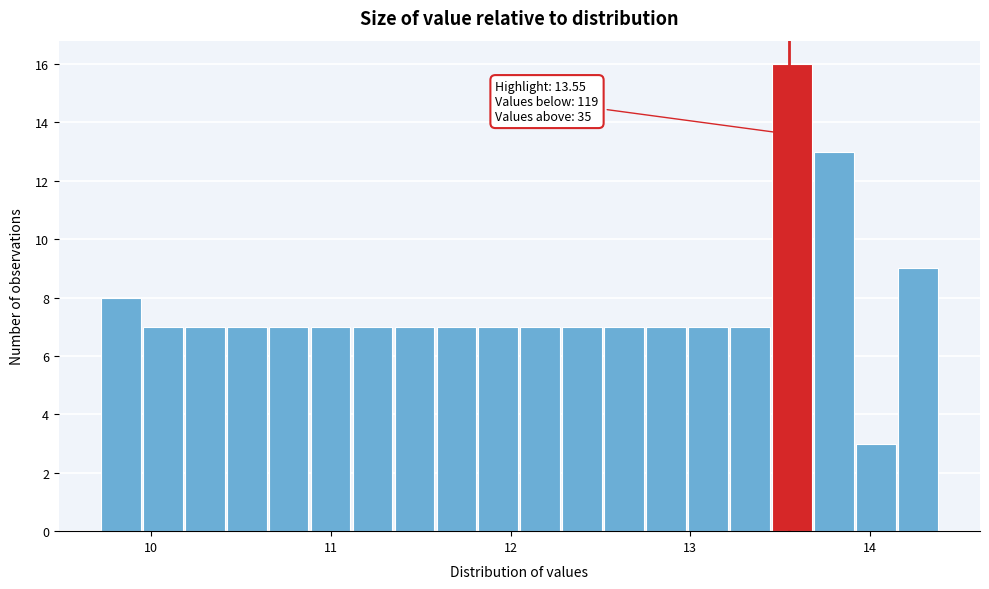

Read against the x-axis, roughly where is the centre of the tallest bar?

13.6